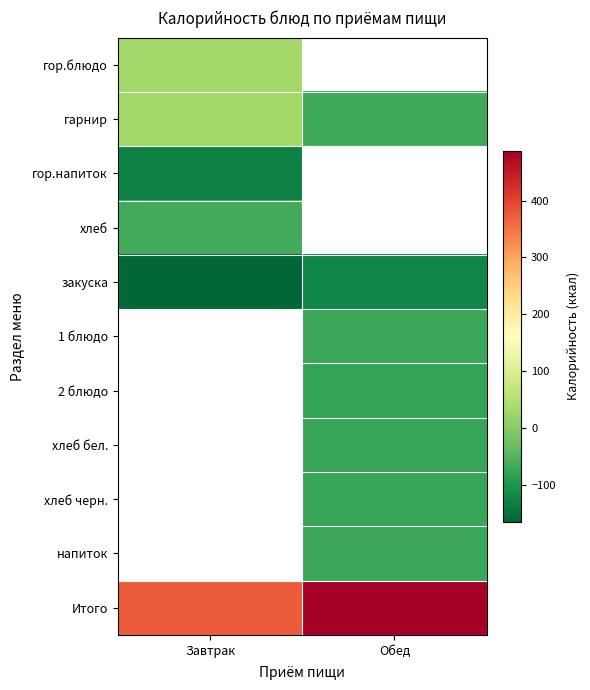

At which category does the chart reach its peak across all series?

Обед